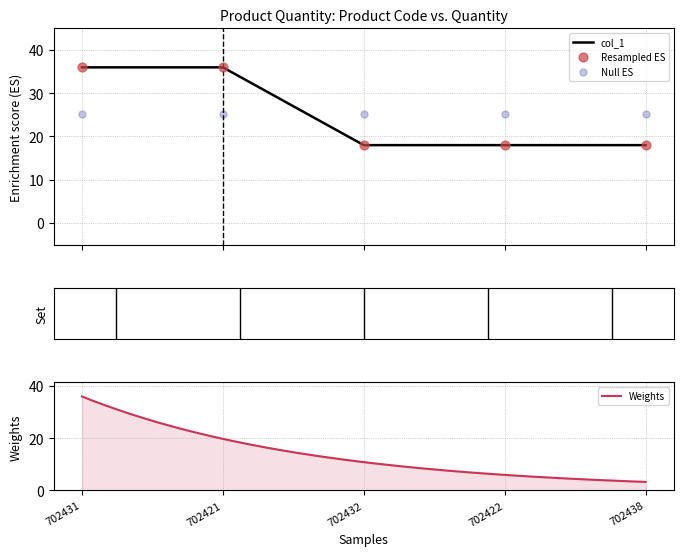

What is the ratio of the value at 702432 to the value at 702422?

1.0